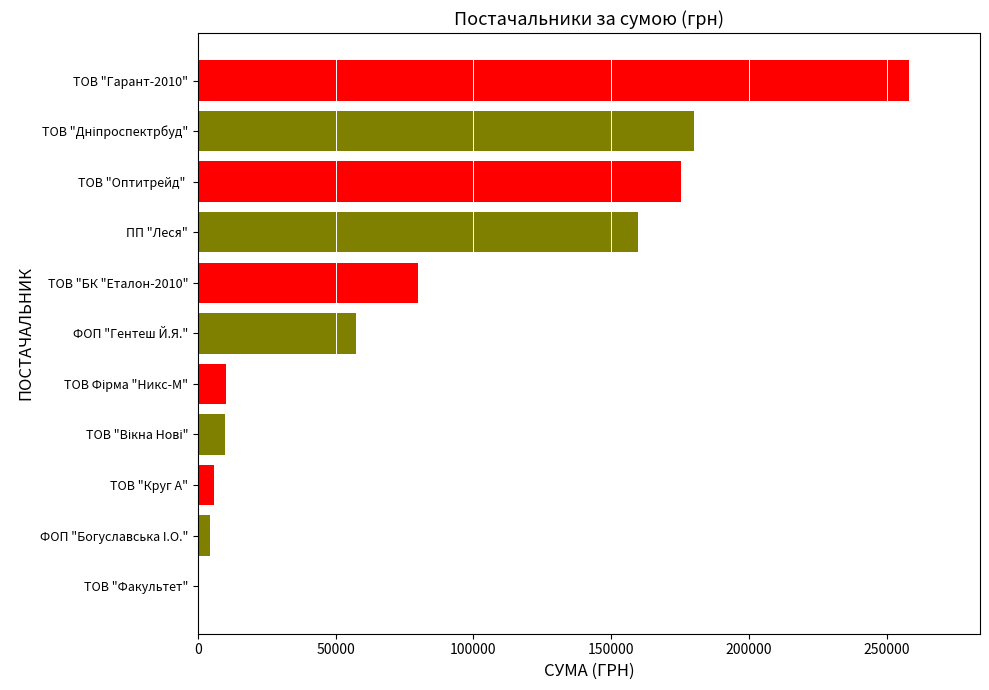

What is the sum of all values?

941235.4